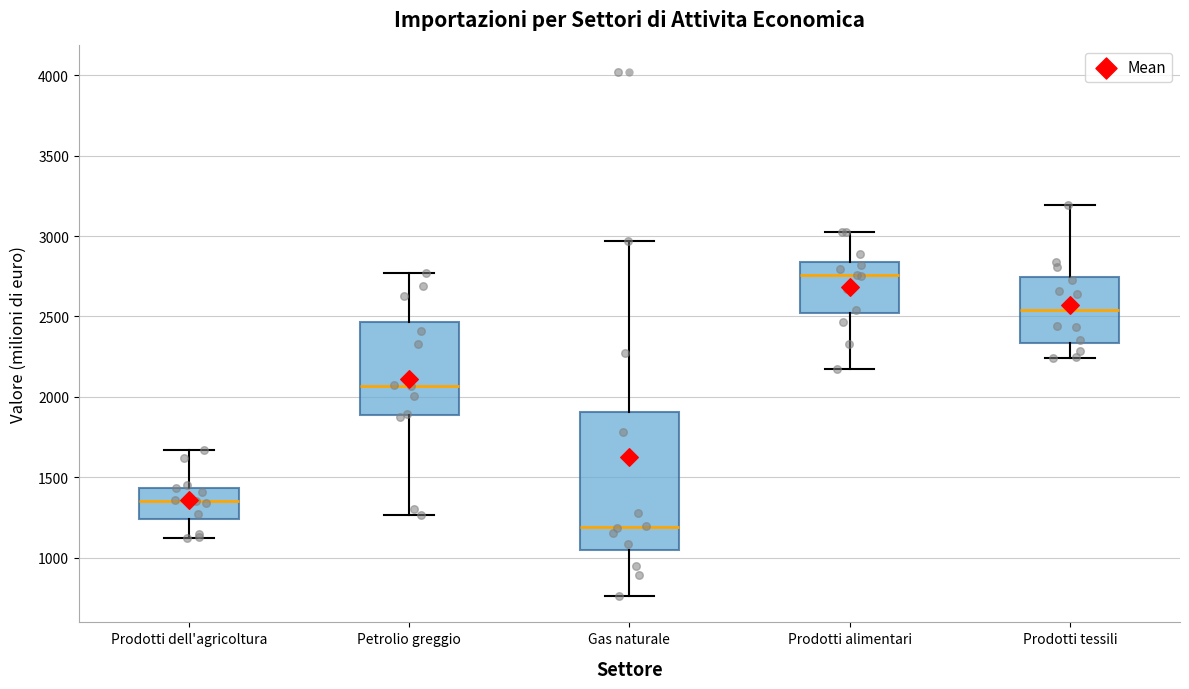

Reading left to right, read every box against the y-axis: the position of its median line, the range the box covers, and the ends of its whiskers. The values are not printed on the chart, so give them approximately, as read against the axis.

Prodotti dell'agricoltura: median 1350, box 1250 to 1450, whiskers 1100 to 1650
Petrolio greggio: median 2050, box 1900 to 2450, whiskers 1250 to 2750
Gas naturale: median 1200, box 1050 to 1900, whiskers 750 to 2950
Prodotti alimentari: median 2750, box 2500 to 2850, whiskers 2200 to 3050
Prodotti tessili: median 2550, box 2350 to 2750, whiskers 2250 to 3200